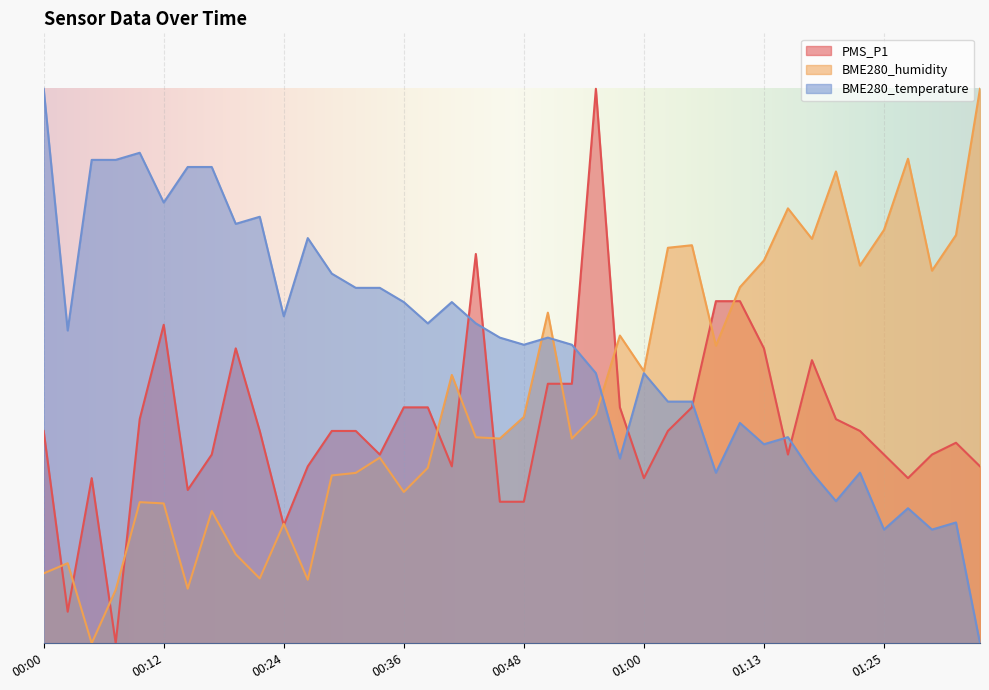

What is the sum of all PMS_P1 values?

15.8